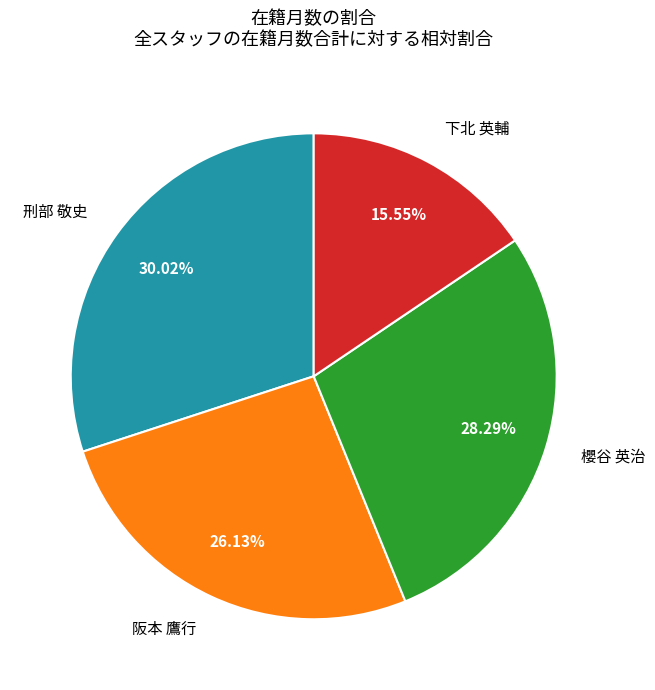

To the nearest percent, what is the combined percentage of 刑部 敬史 and 下北 英輔?

46%